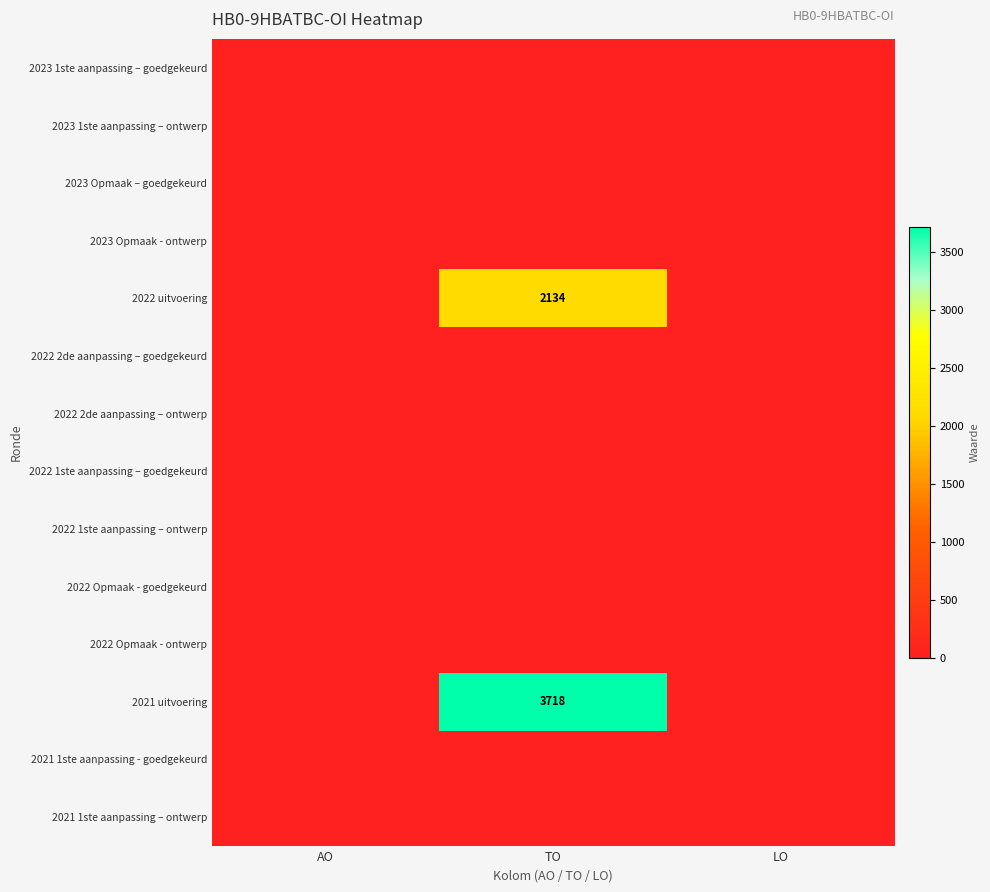

Is it true that 2021 uitvoering equals 6548 at TO?

False